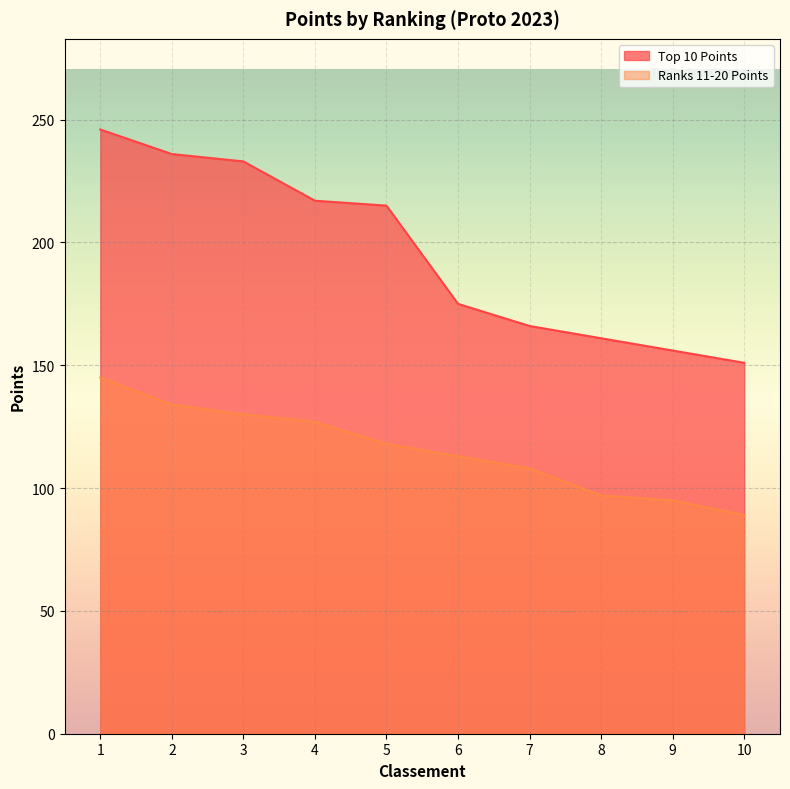

True or false: Ranks 11-20 Points and Top 10 Points cross at least once.

False